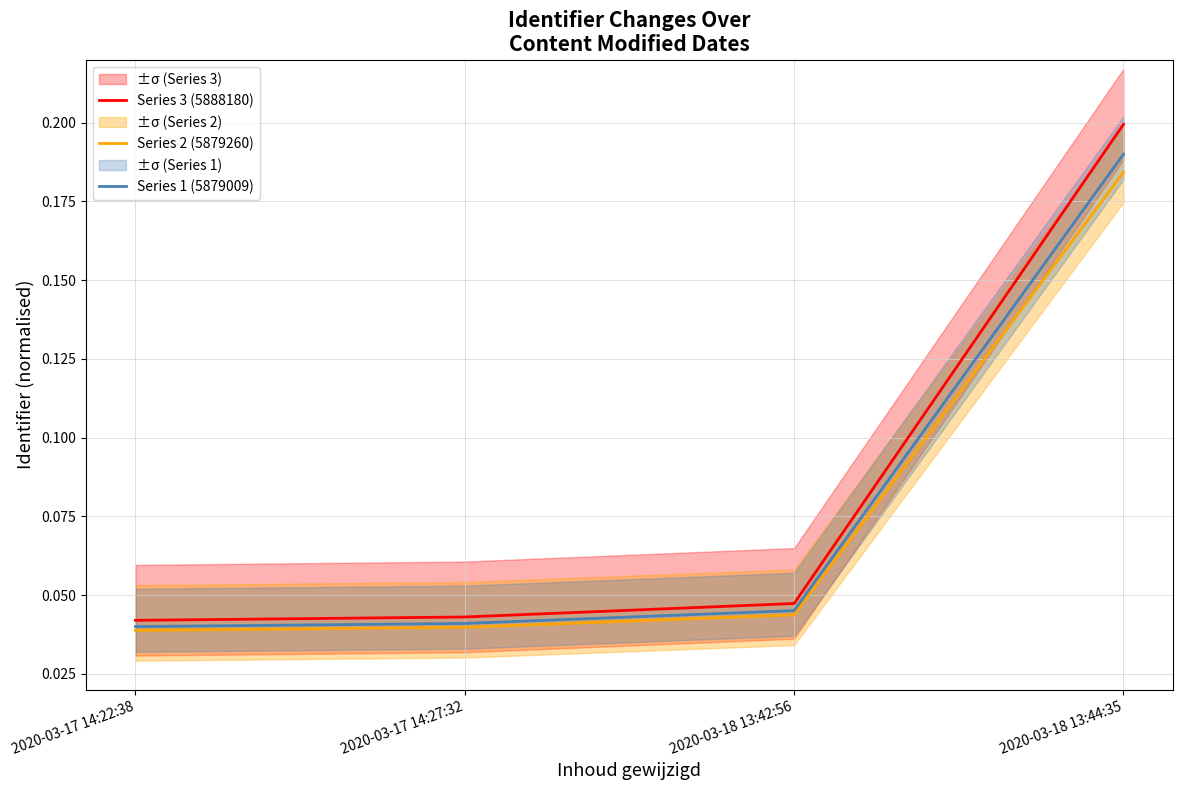

How many lines are shown in the chart?

3